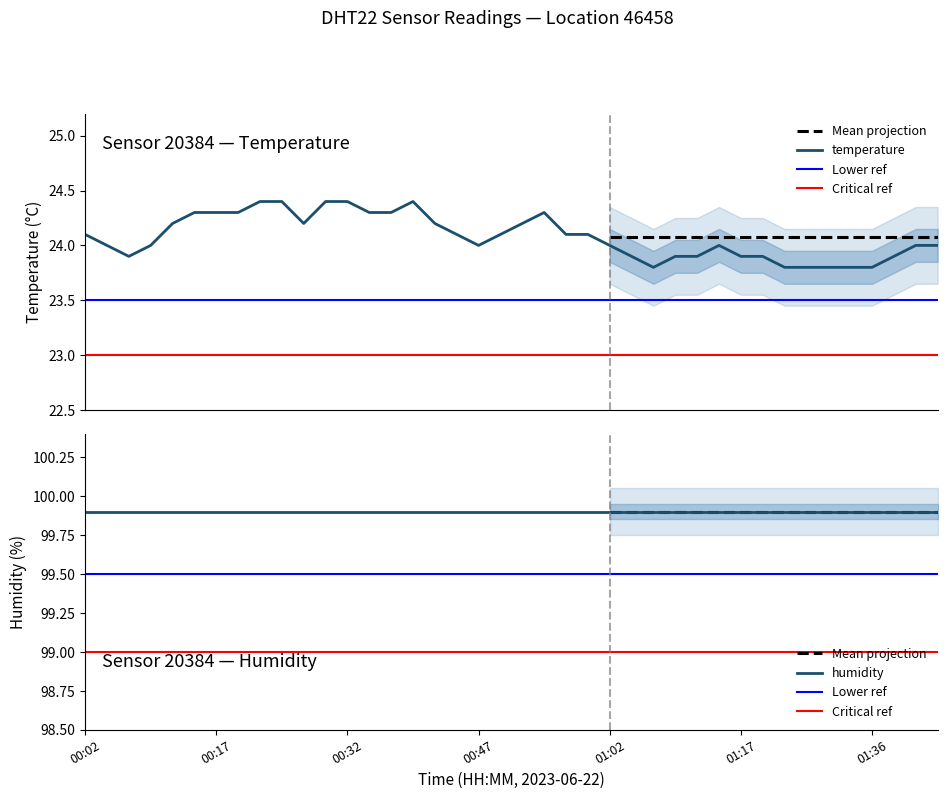

How many data points does each series have?

40